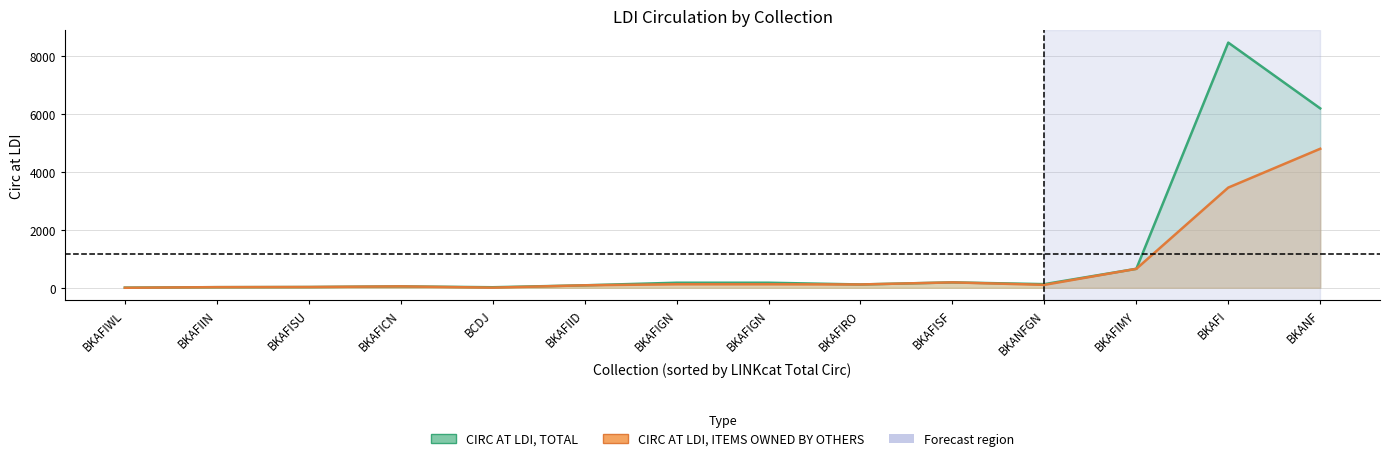

List the series in order of their peak value, highest first.

CIRC AT LDI, TOTAL, CIRC AT LDI, ITEMS OWNED BY OTHERS